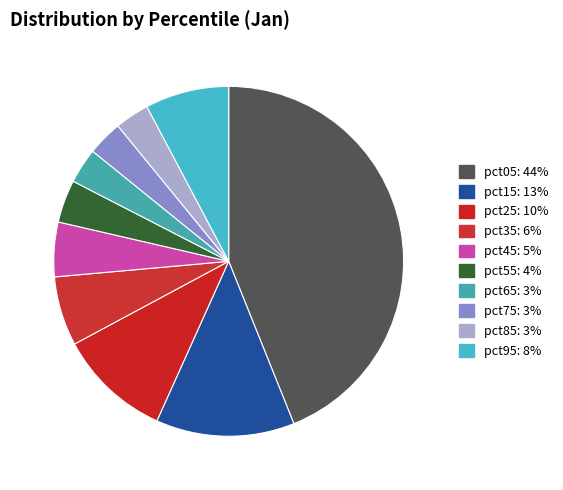

Which slice is the largest?

pct05